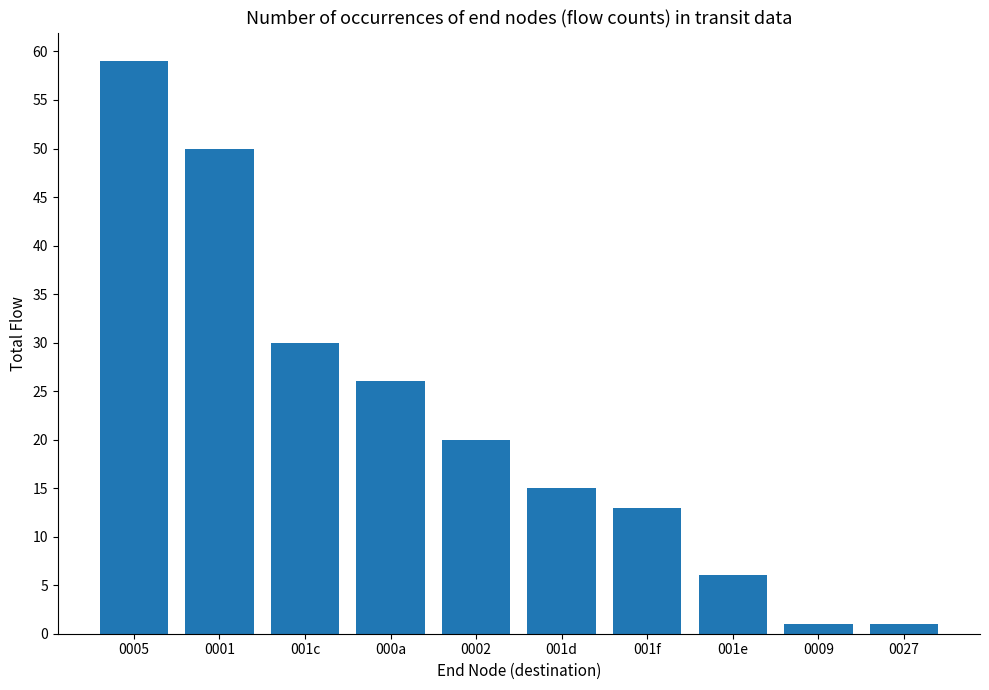

What is the difference between the values at 001e and 001f?

7